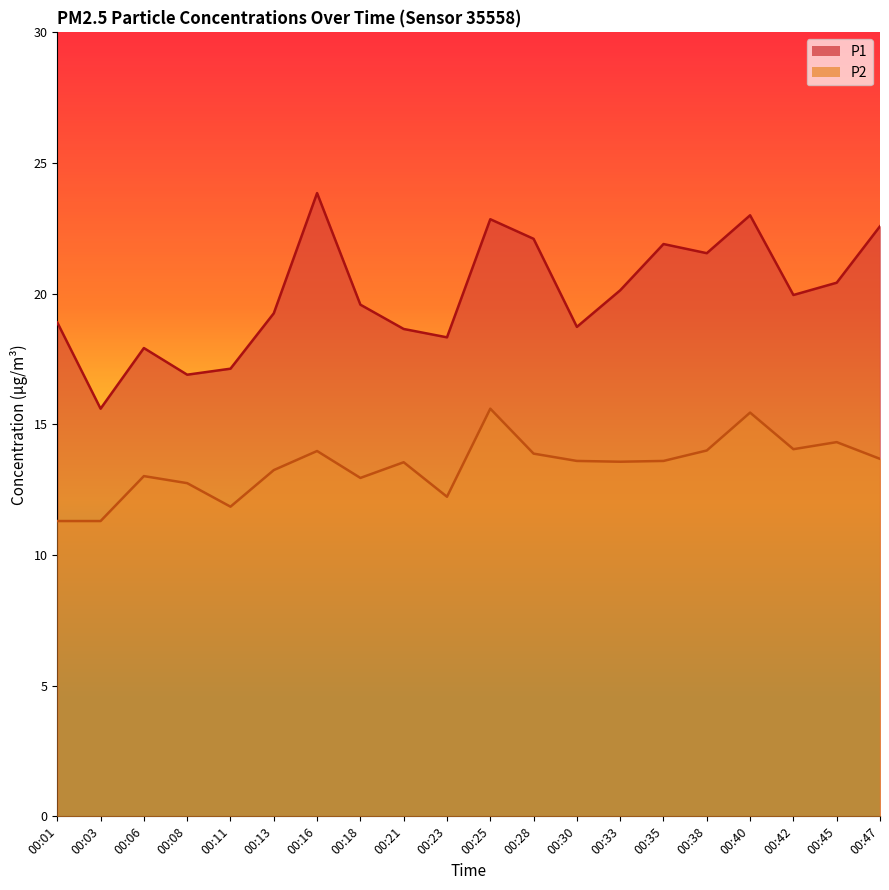

Which has a higher value, 00:45 or 00:42?

00:45